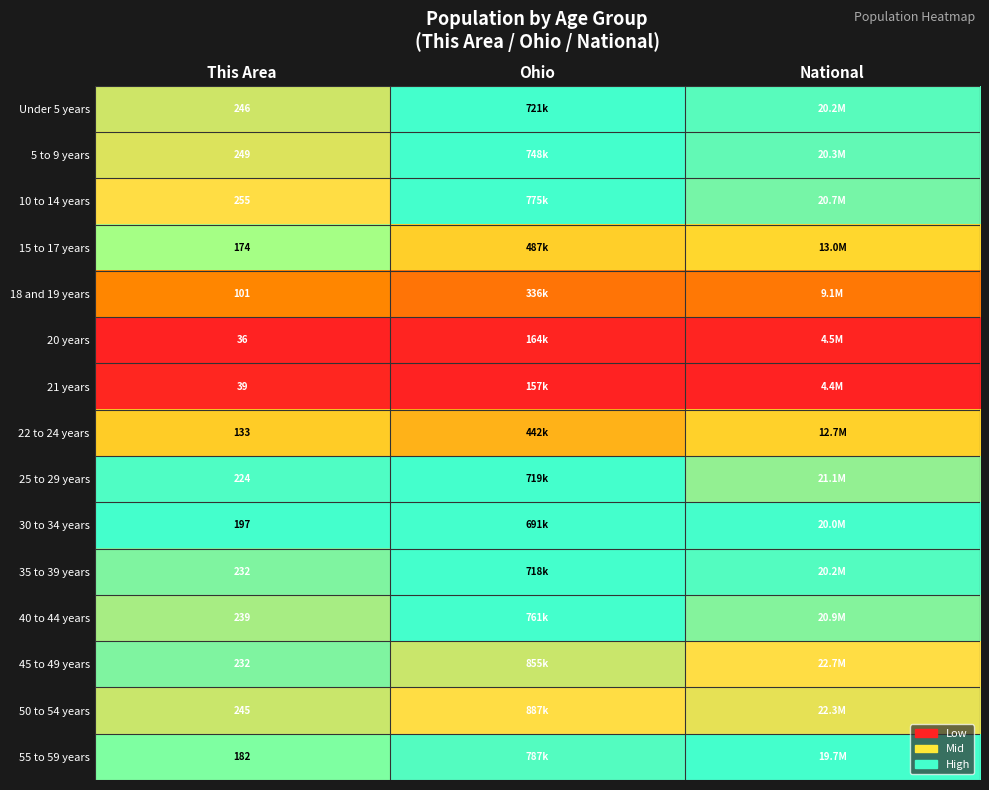

Is it true that 50 to 54 years equals 0.2 at Ohio?

False